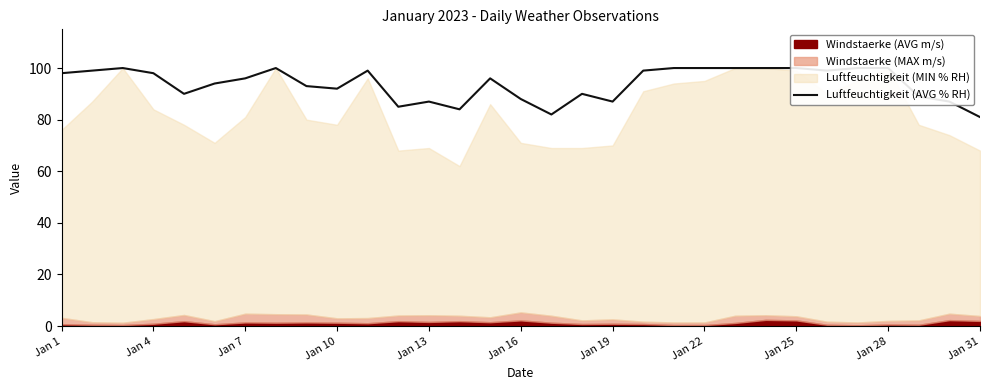

What is the greatest value displayed?

100